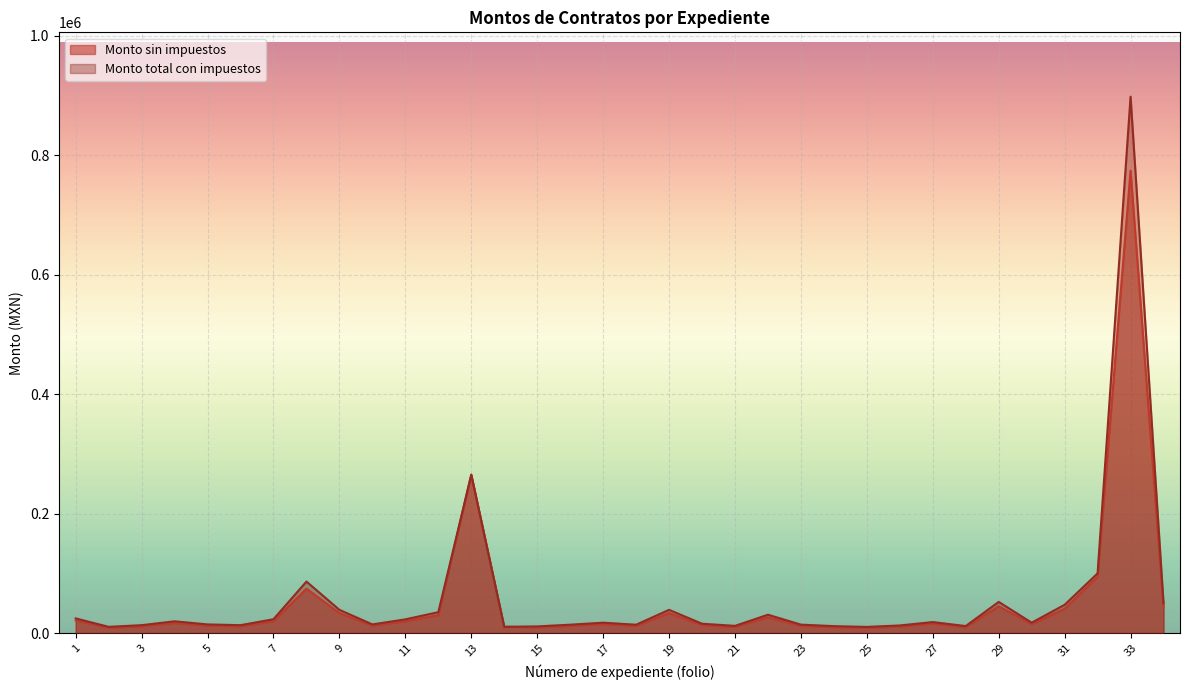

Reading left to right, list all the values displayed in this chart.

Monto sin impuestos: 1=21190.0	2=9000.0	3=11400.0	4=17005.0	5=12500.0	6=11400.0	7=20000.0	8=74350.0	9=33525.0	10=12500.0	11=19800.0	12=30172.5	13=265114.1	14=10500.0	15=9627.2	16=12100.0	17=15000.0	18=12057.6	19=33554.3	20=13500.0	21=10411.0	22=26500.0	23=12200.0	24=10000.0	25=8909.0	26=11000.0	27=15886.0	28=10132.0	29=45000.0	30=15000.0	31=40821.5	32=94339.6	33=774000.0	34=43103.4
Monto total con impuestos: 1=24580.4	2=10440.0	3=13224.0	4=19725.8	5=14500.0	6=13224.0	7=23200.0	8=86246.0	9=38889.0	10=14500.0	11=22968.0	12=35000.1	13=265114.1	14=10500.0	15=11167.5	16=14036.0	17=17400.0	18=13986.8	19=38923.0	20=15660.0	21=12076.8	22=30740.0	23=14152.0	24=11600.0	25=10334.5	26=12760.0	27=18427.8	28=11753.1	29=52200.0	30=17400.0	31=47353.0	32=100000.0	33=897840.0	34=50000.0